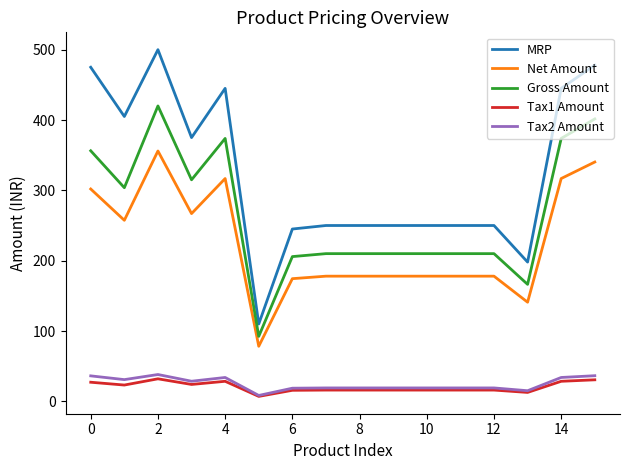

True or false: Gross Amount and Tax2 Amount cross at least once.

False